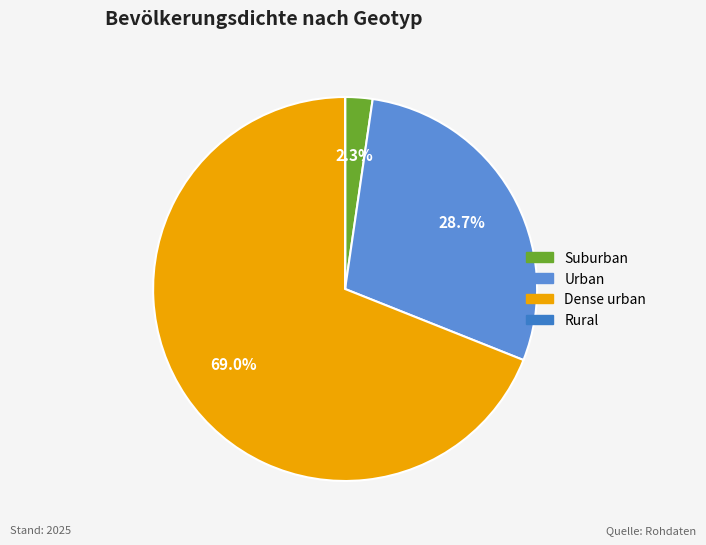

Combined, what portion of the pie is Suburban and Urban?

31.0%